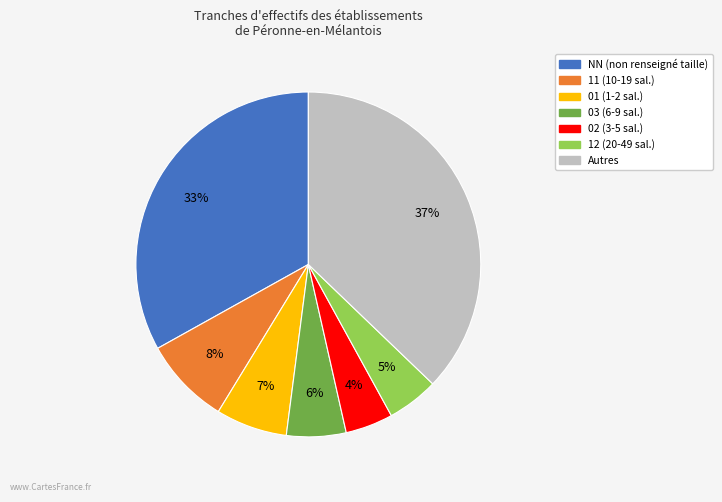

Is there a majority slice in this chart?

No